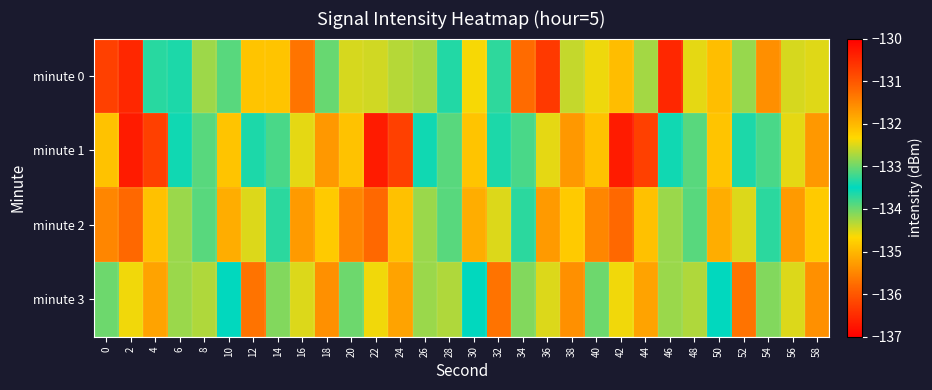

What is the greatest value displayed?

-130.3